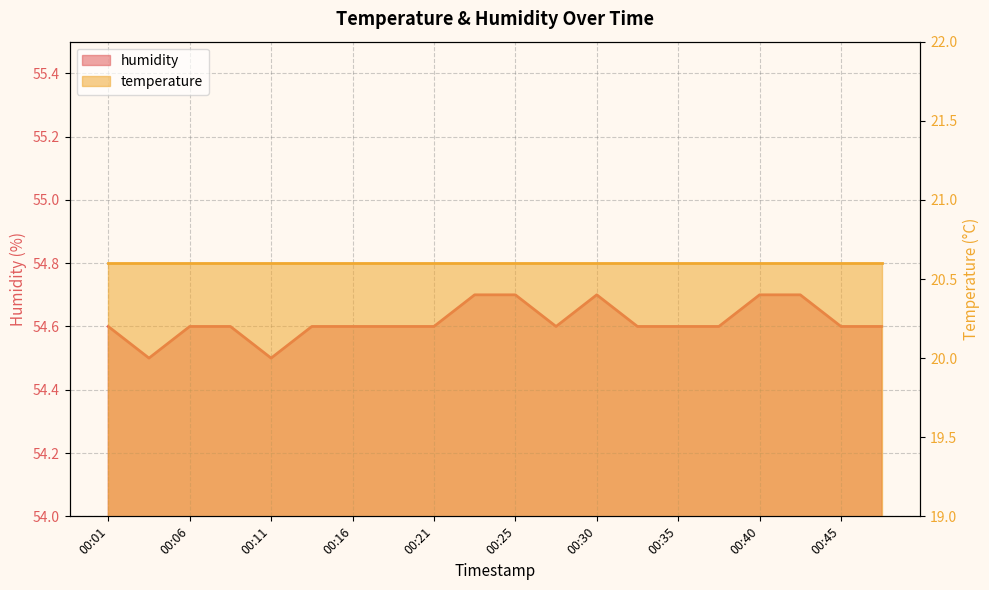

How many interior local peaks (higher than both neighbors) does the data have?

1